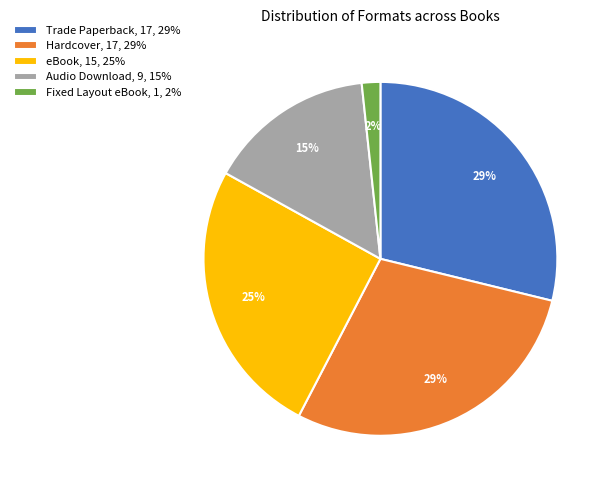

To the nearest percent, what percentage of the pie is Fixed Layout eBook, 1, 2%?

2%